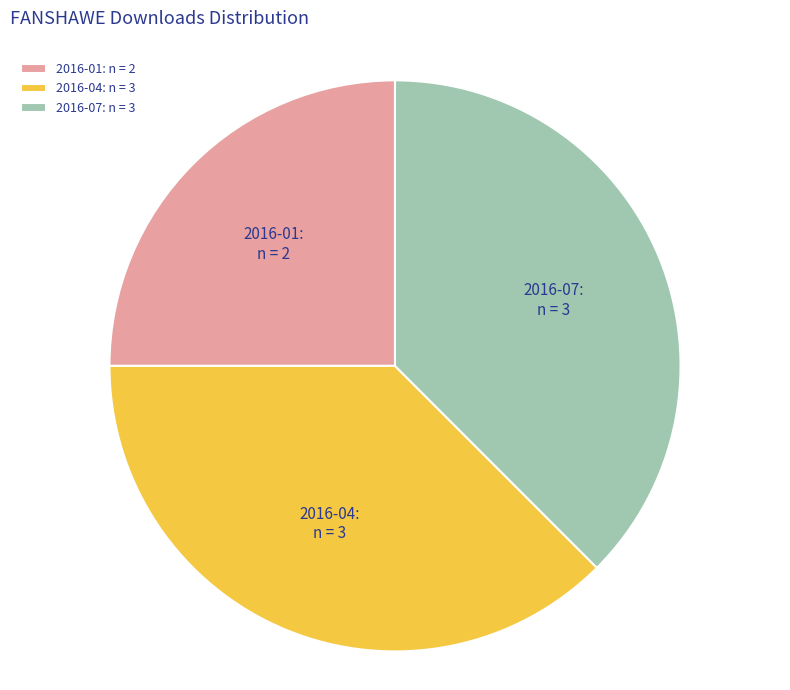

Combined, do 2016-07: n = 3 and 2016-01: n = 2 account for over 50%?

Yes